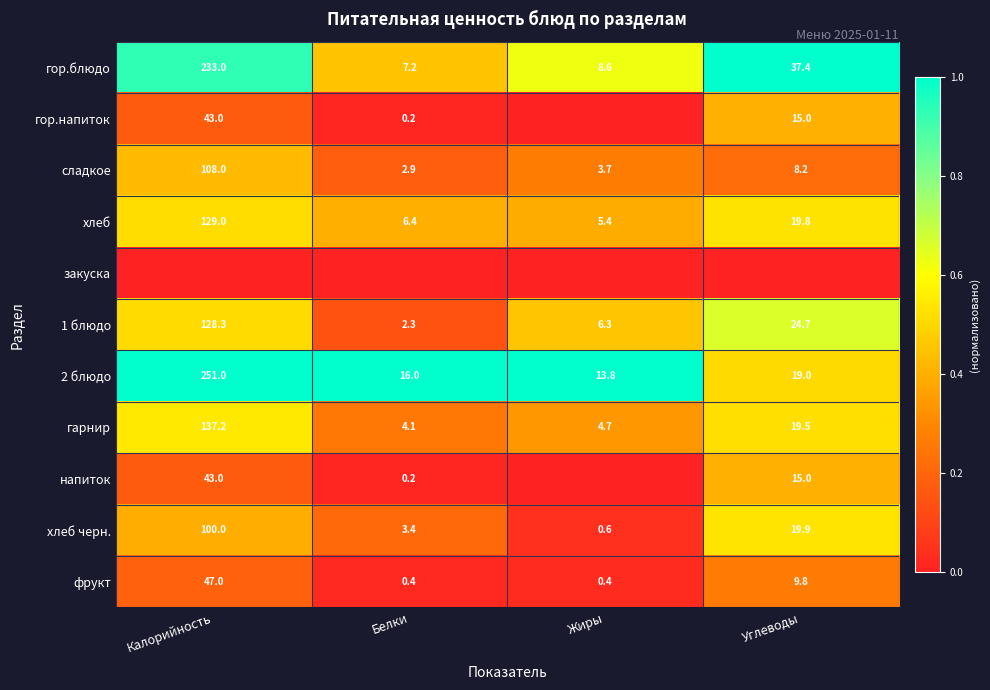

The value of гор.блюдо at Углеводы is 37.4. True or false?

True